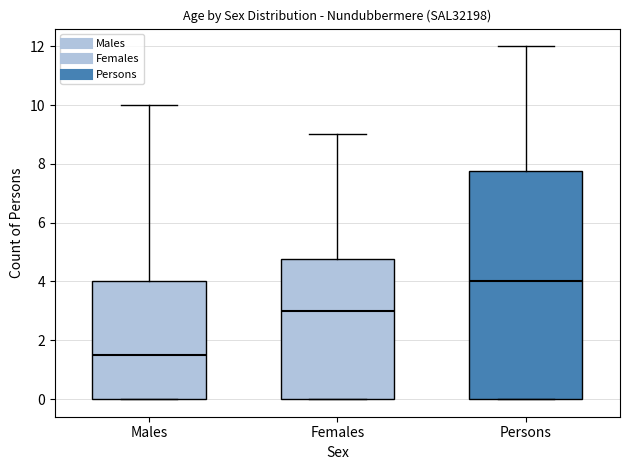

Reading left to right, transcribe this box plot: for each box, give where its median line is, the range the box spans, and where its two whiskers end, as read against the y-axis. The values are not printed on the chart, so give them approximately, as read against the axis.

Males: median 1.6, box 0.0 to 4.0, whiskers 0.0 to 10.0
Females: median 3.0, box 0.0 to 4.8, whiskers 0.0 to 9.0
Persons: median 4.0, box 0.0 to 7.8, whiskers 0.0 to 12.0